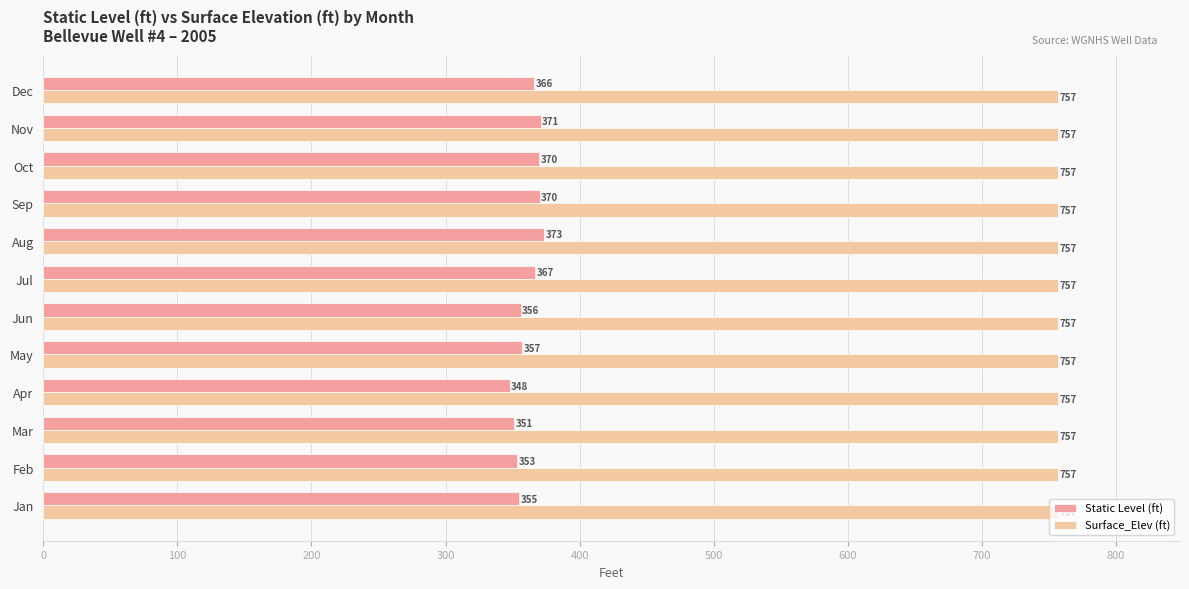

Rank the series at Jun from highest to lowest value.

Surface_Elev (ft), Static Level (ft)